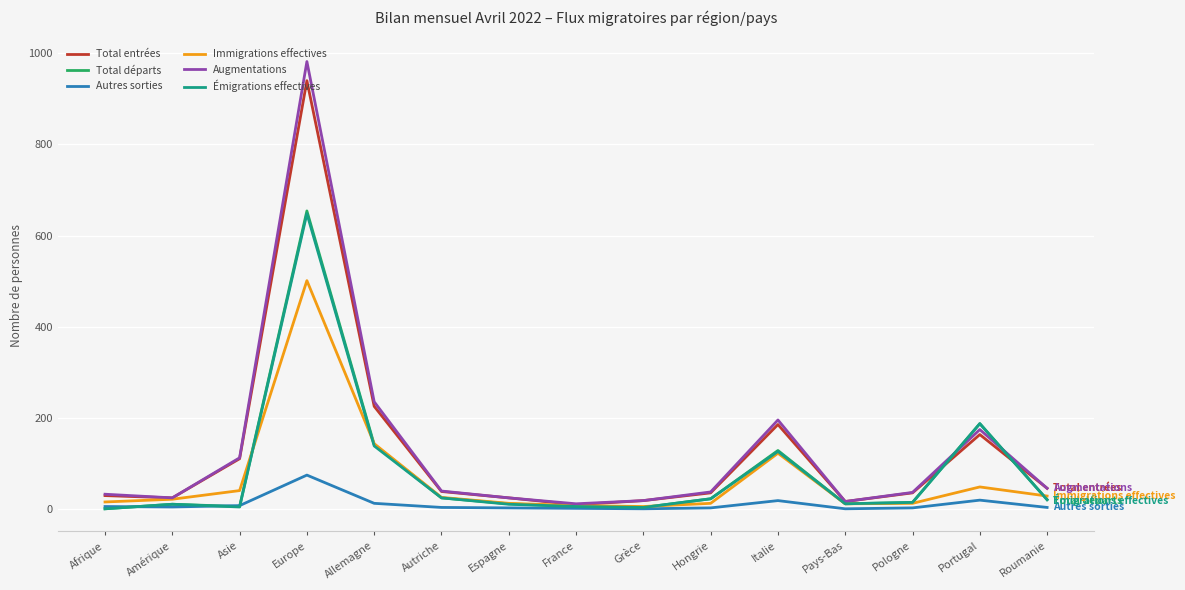

Which label corresponds to the largest value in the chart?

Europe